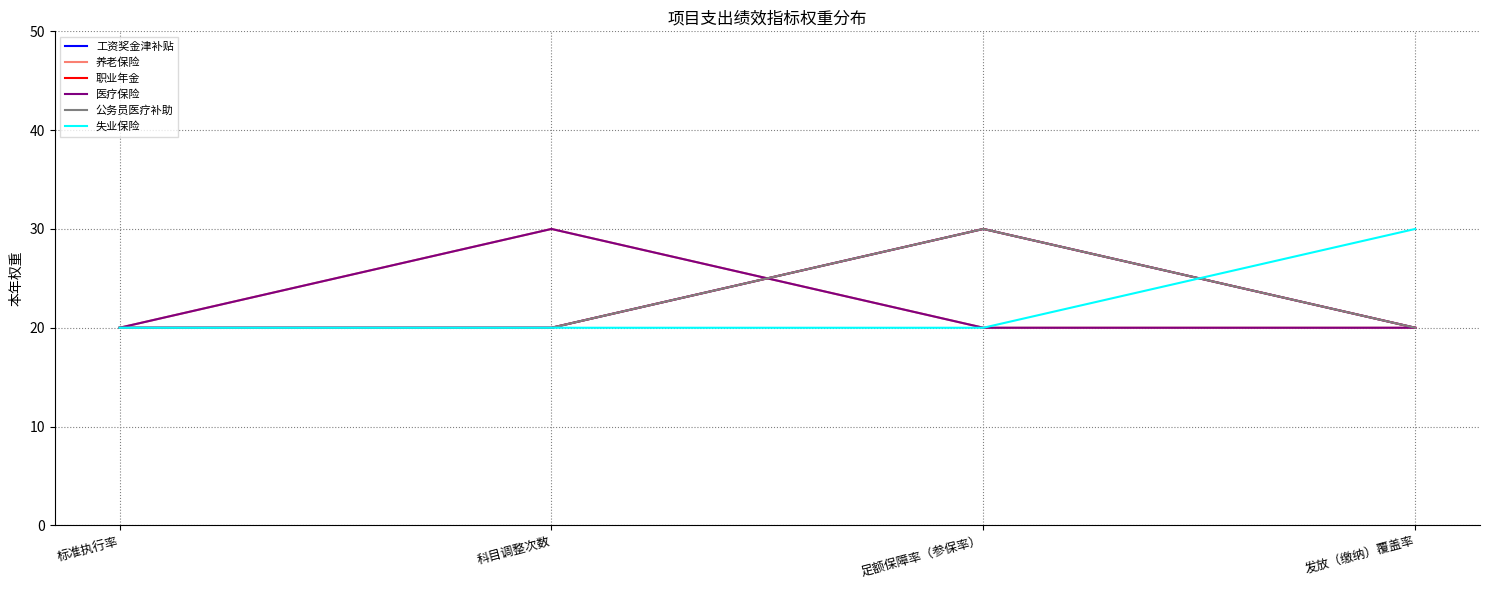

What is the approximate value of 公务员医疗补助 at 科目调整次数?

20